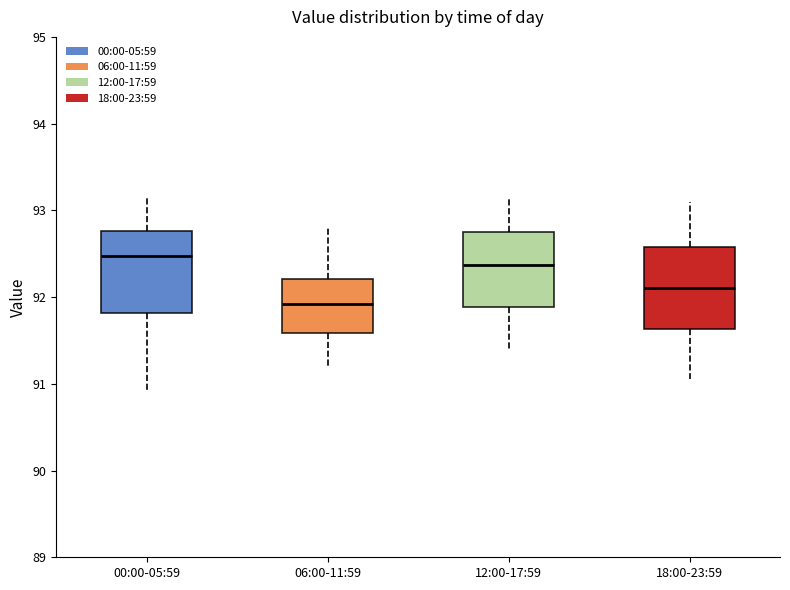

Which box has the lowest median line?

06:00-11:59